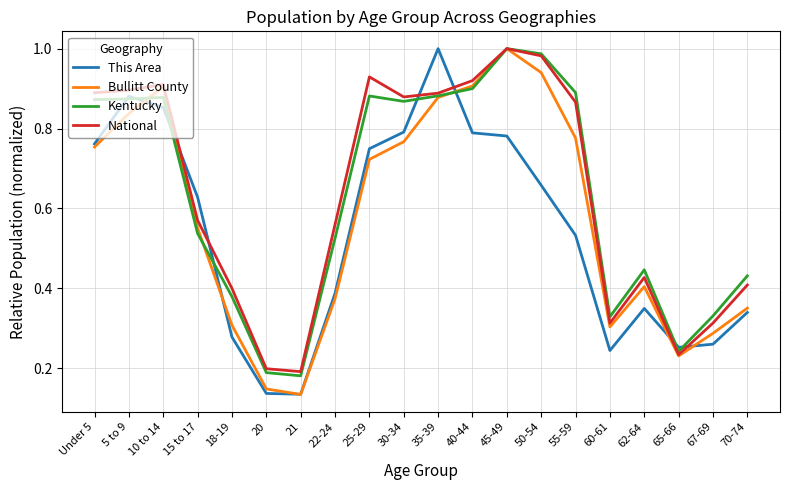

The value of This Area at 65-66 is 0.1. True or false?

False